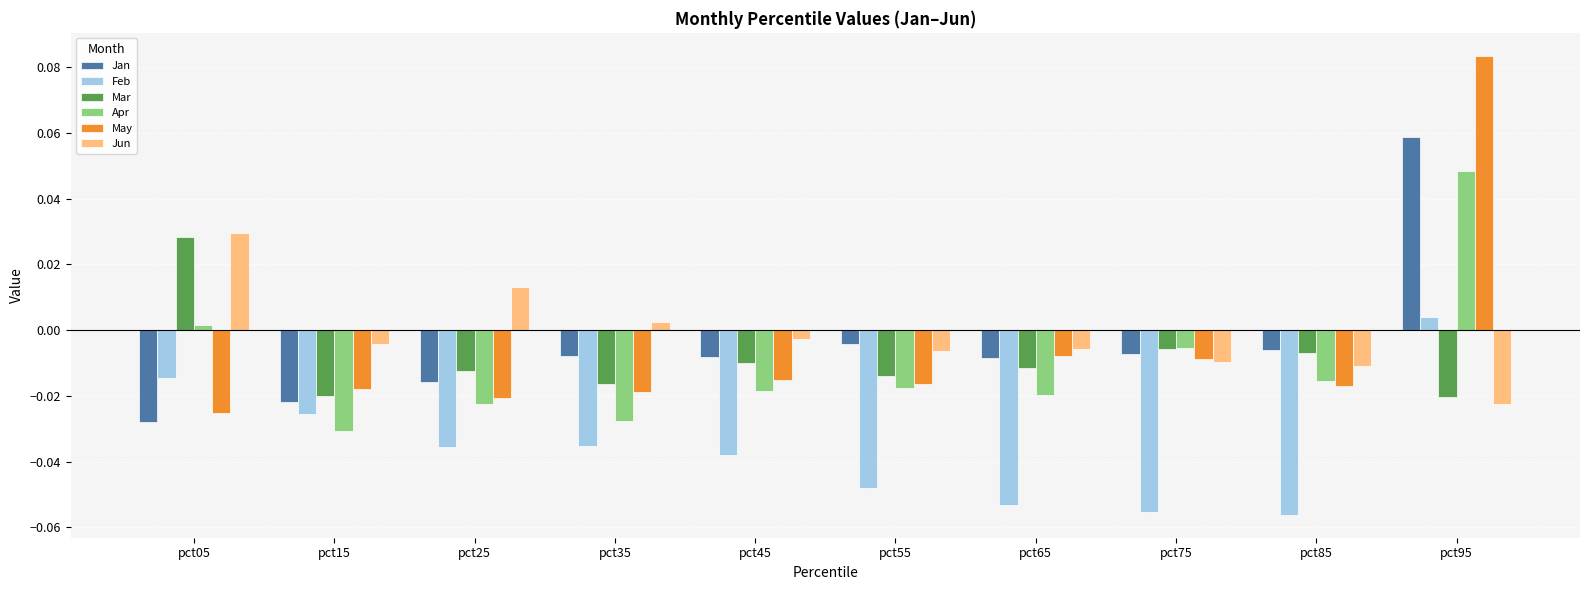

Rank the series by their maximum value, from lowest to highest.

Feb, Mar, Jun, Apr, Jan, May